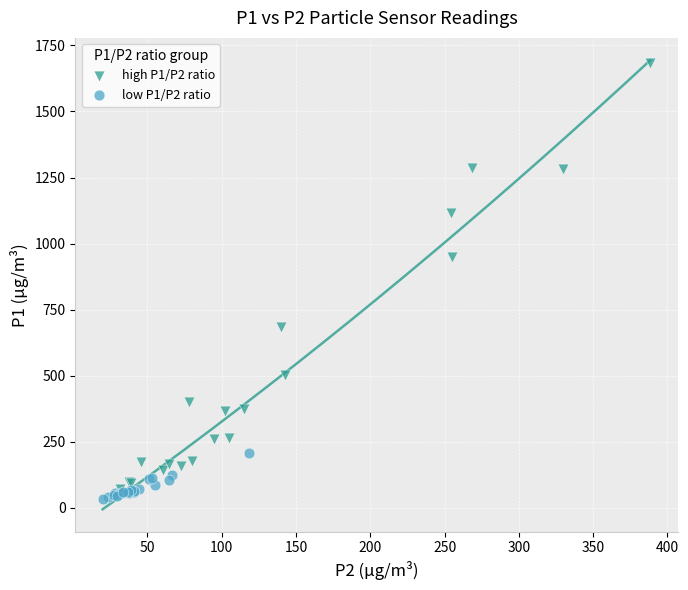

Which series contains the highest Y value?

high P1/P2 ratio